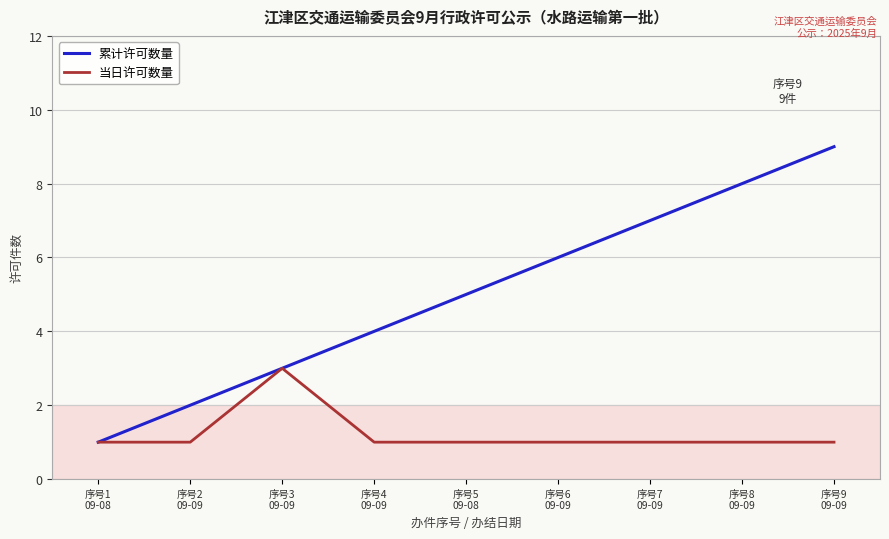

How many distinct data groups are displayed?

2